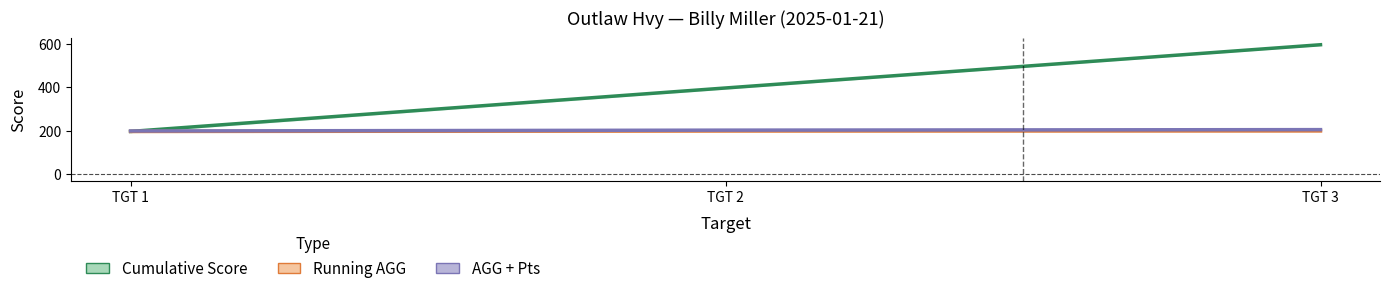

Where is Running AGG nearest to the value 197?

TGT 1